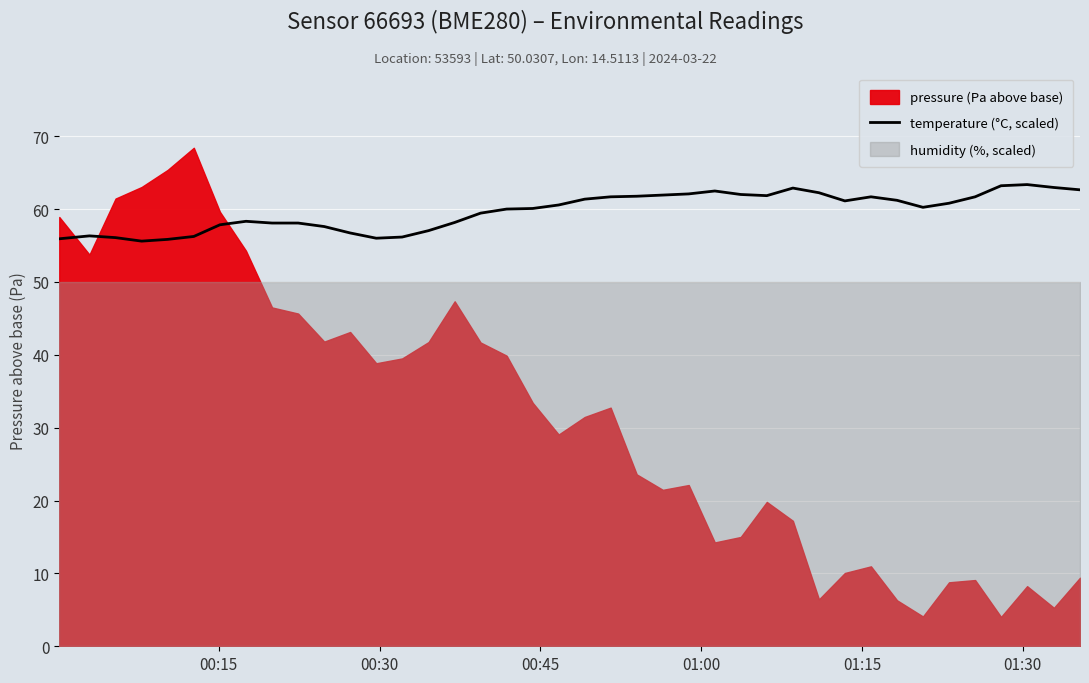

What is the highest value of the temperature (°C, scaled) series?

63.4